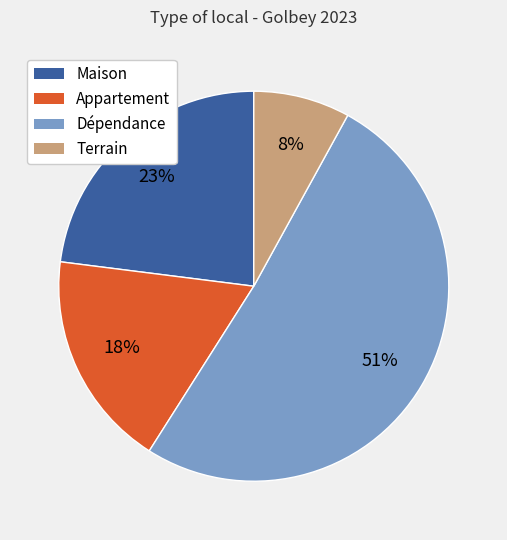

The Terrain slice represents 1% of the pie. True or false?

False